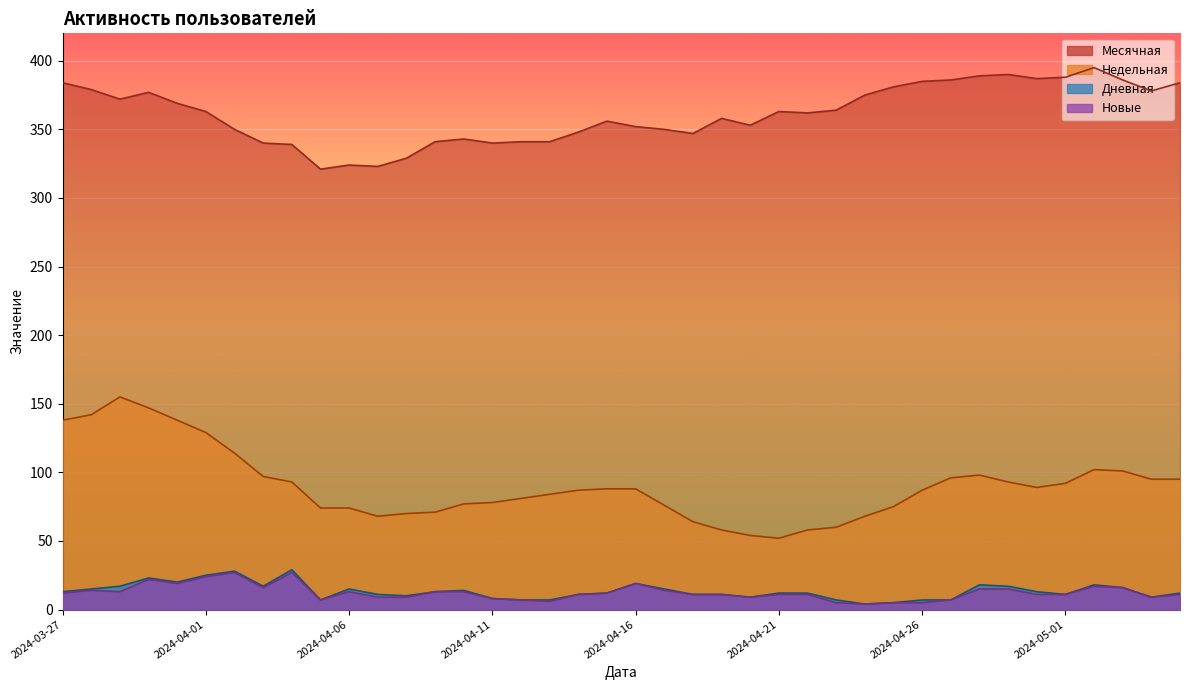

Where is Месячная nearest to the value 358?

2024-04-19